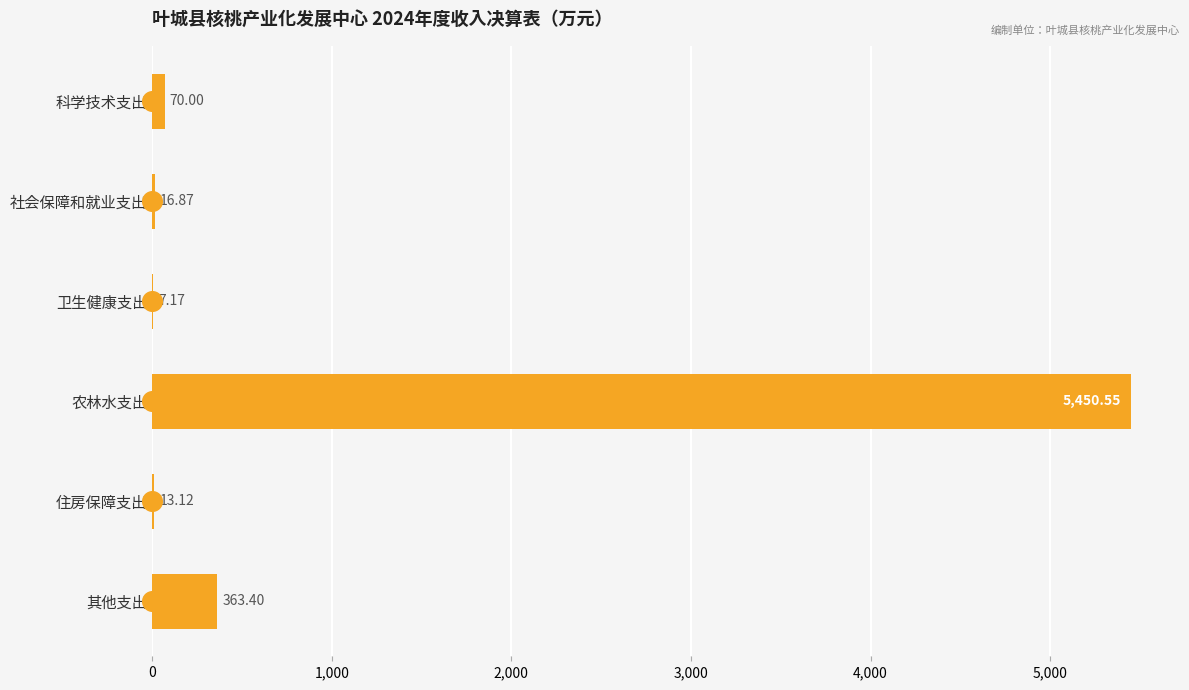

Between 卫生健康支出 and 其他支出, which is larger?

其他支出